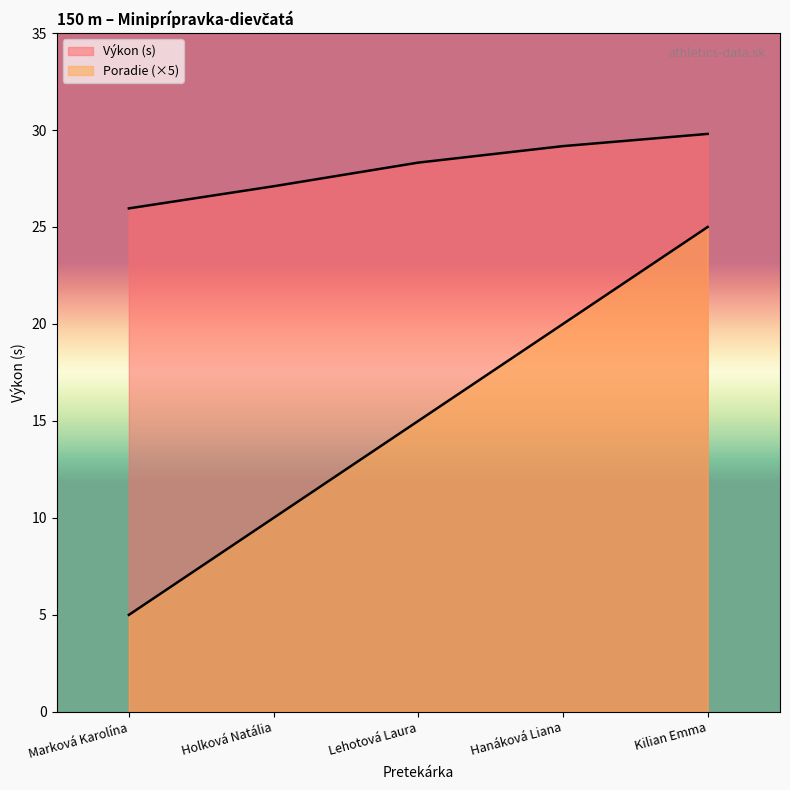

Is the value of Výkon at Marková Karolína greater than the value of Poradie at Marková Karolína?

Yes